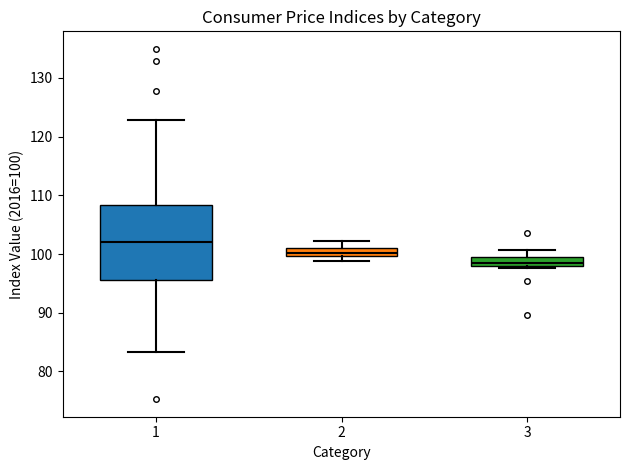

Which box has the lowest median line?

3